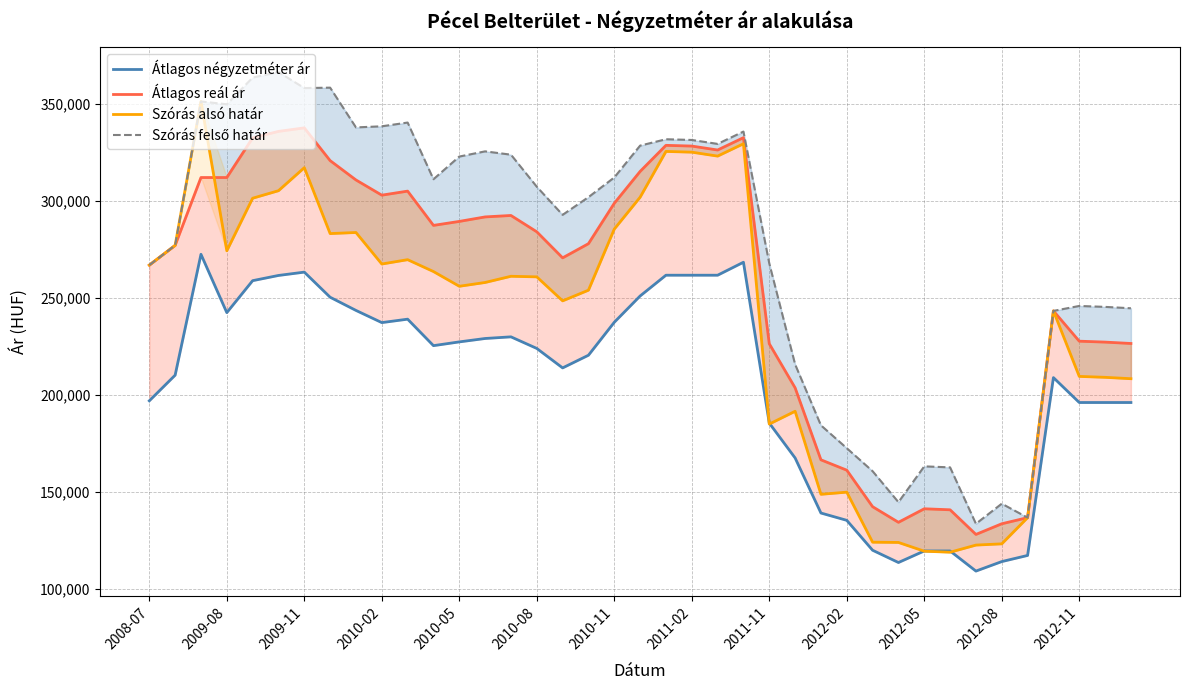

What is the sum of the Átlagos négyzetméter ár values at 15 and 38?

420197